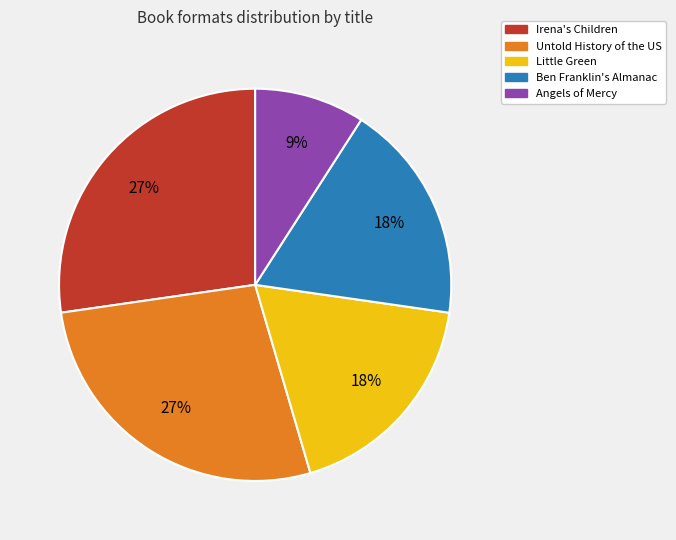

To the nearest percent, what portion does Irena's Children represent?

27%